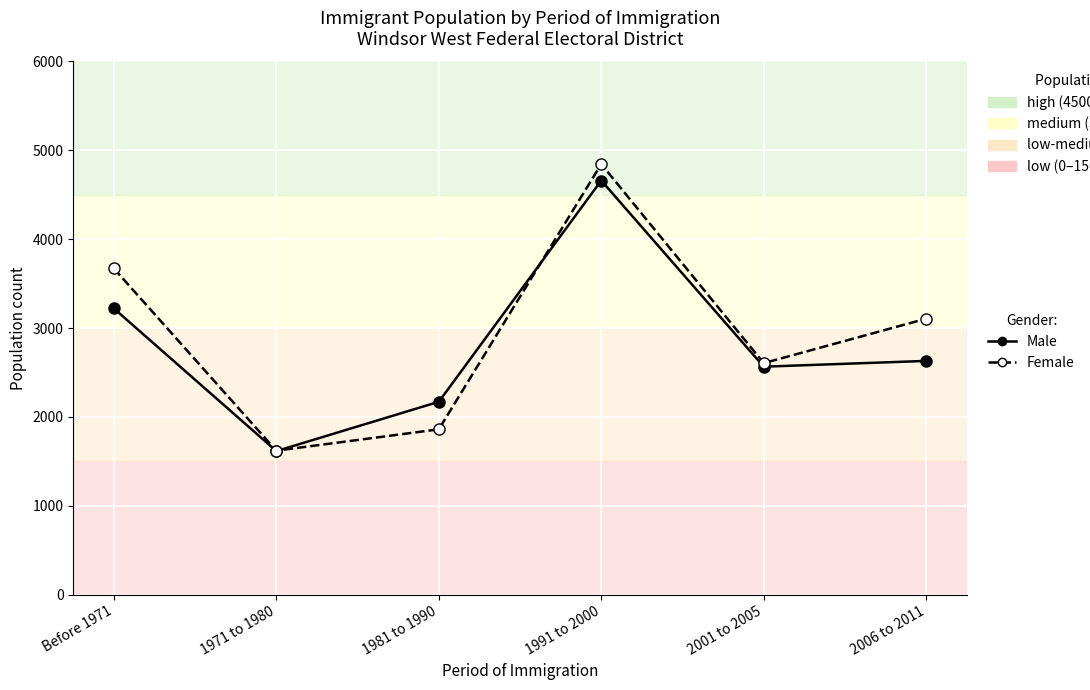

The Male series shows 3220 at Before 1971. True or false?

True